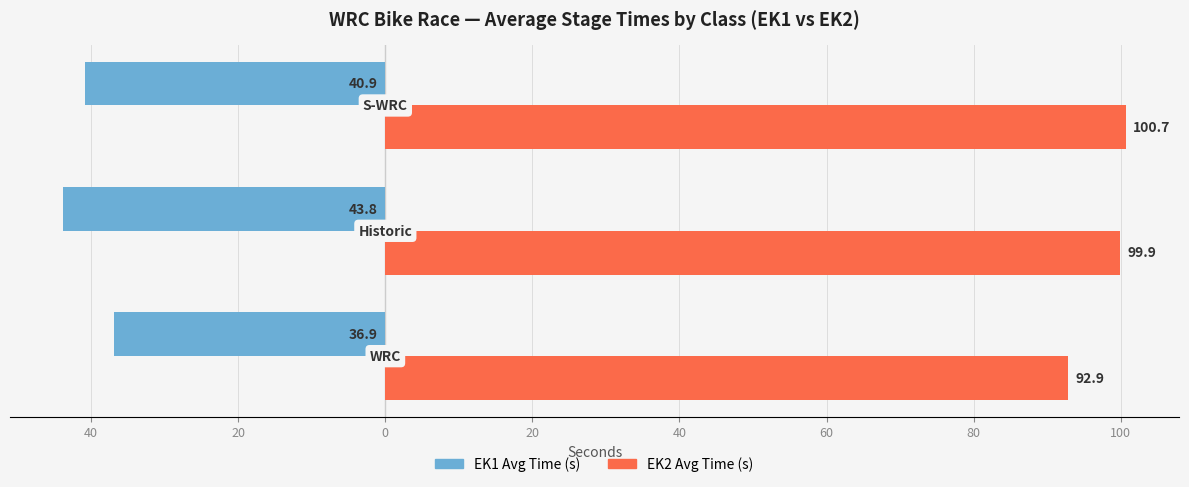

What is the value of the EK1 Avg Time (s) bar at the 1st from the left?

-36.9